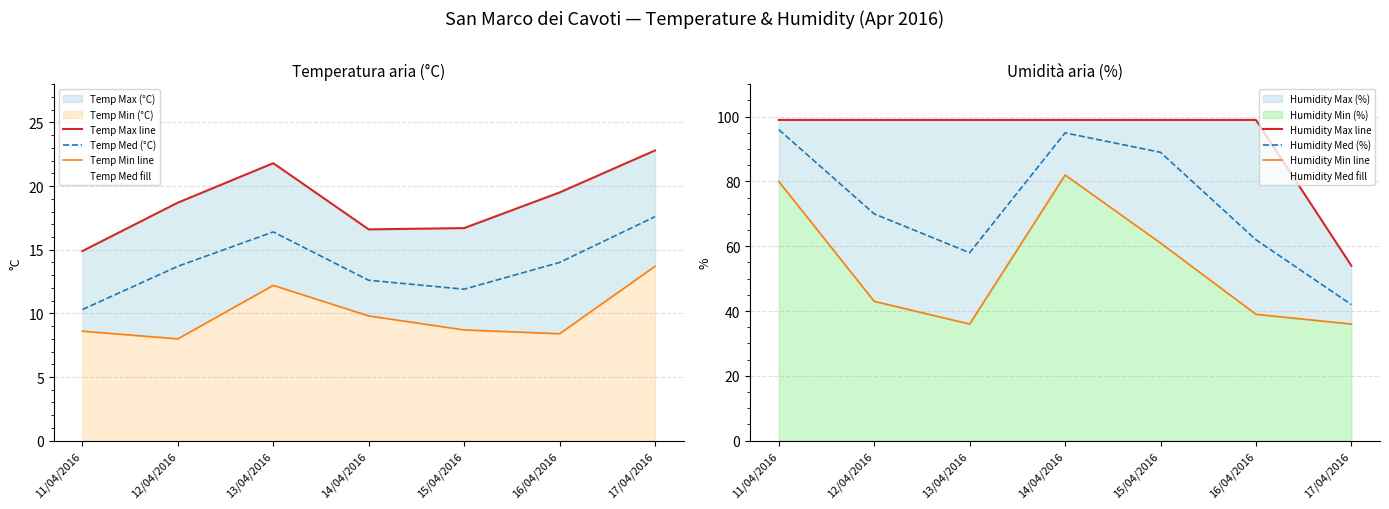

How many lines are shown in the chart?

6